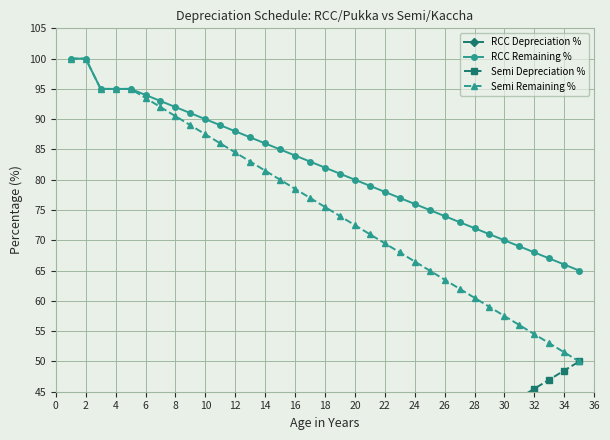

Is this an area chart (filled region under the line)?

No